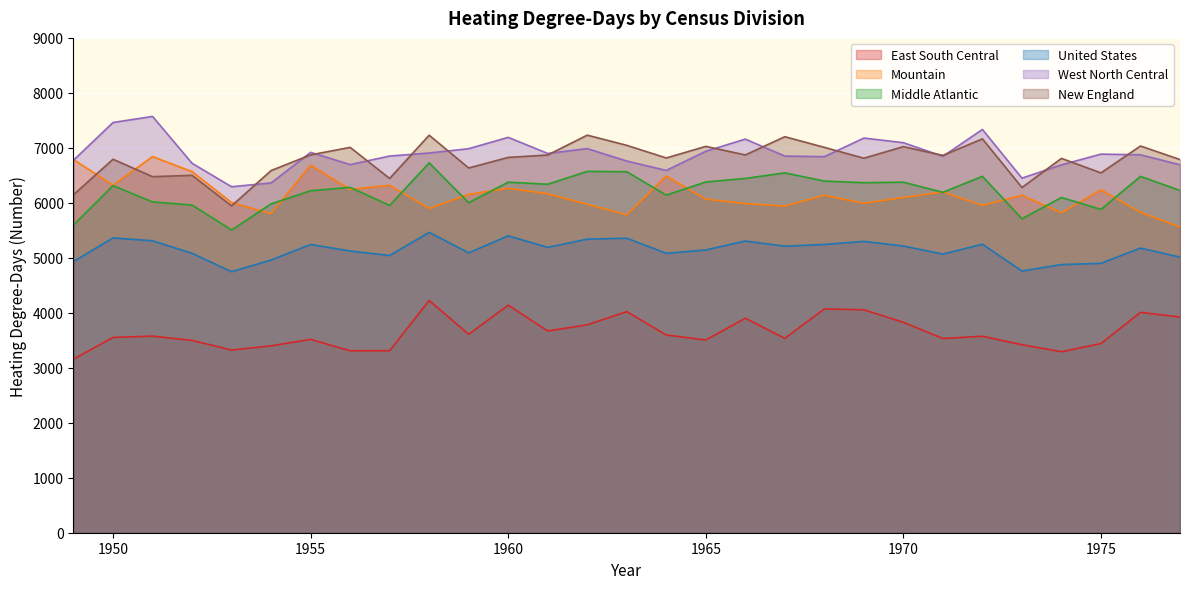

How many values in the Middle Atlantic series are below 6282?

14